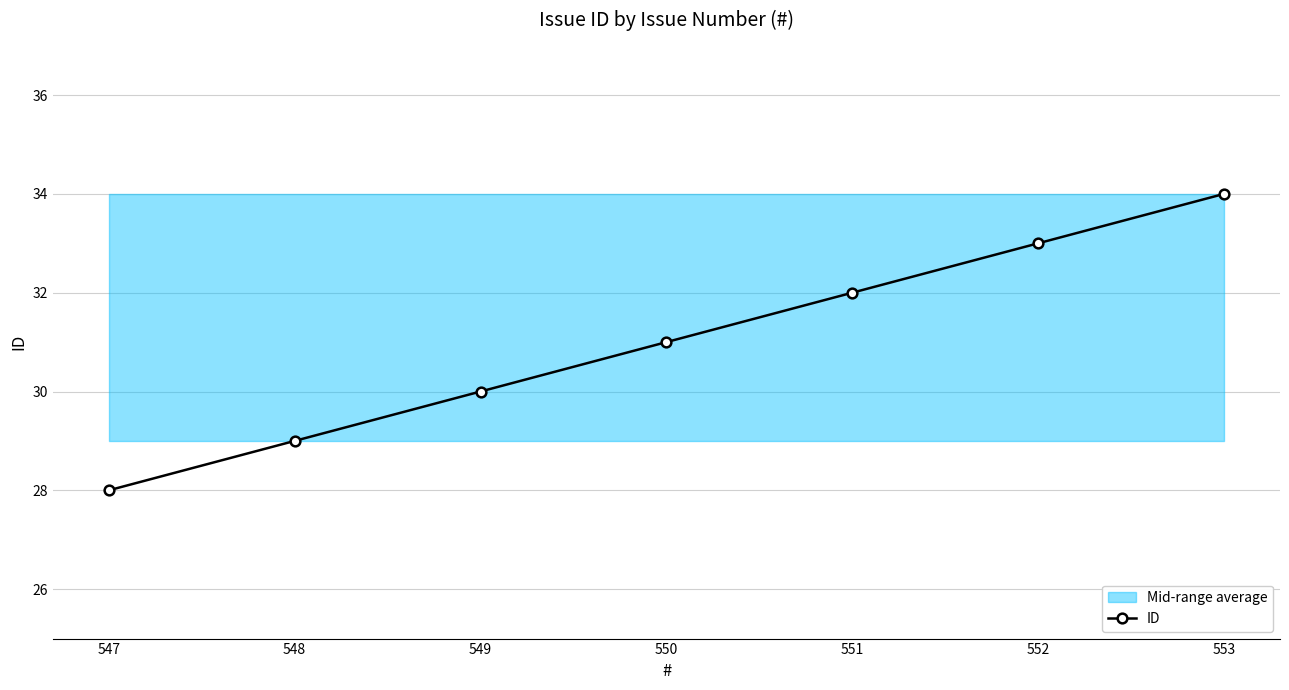

Reading left to right, what are all the values shown in this chart?

553=34	552=33	551=32	550=31	549=30	548=29	547=28